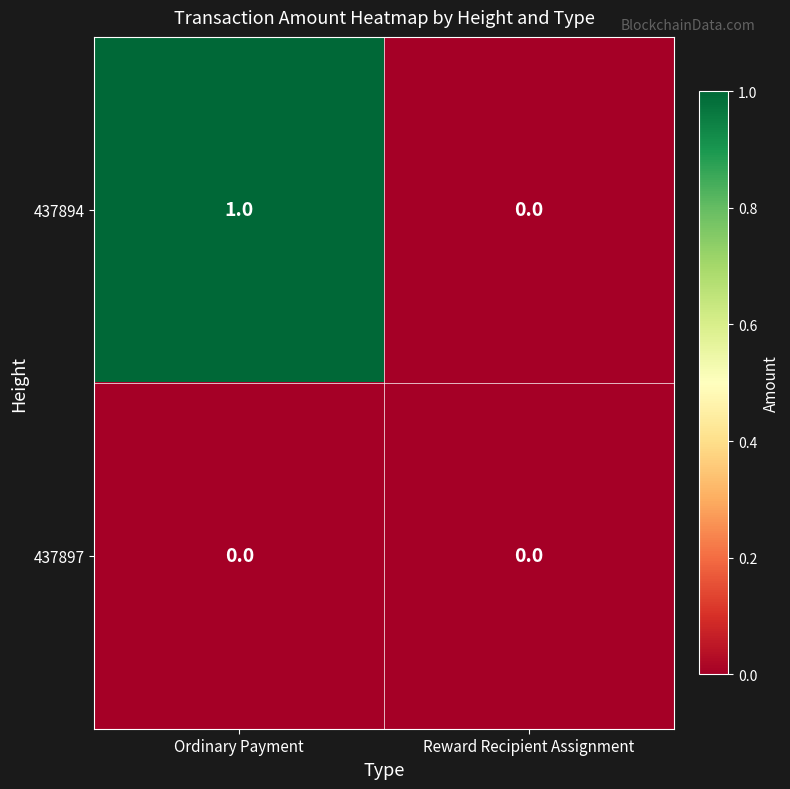

List the series in order of their peak value, highest first.

437894, 437897